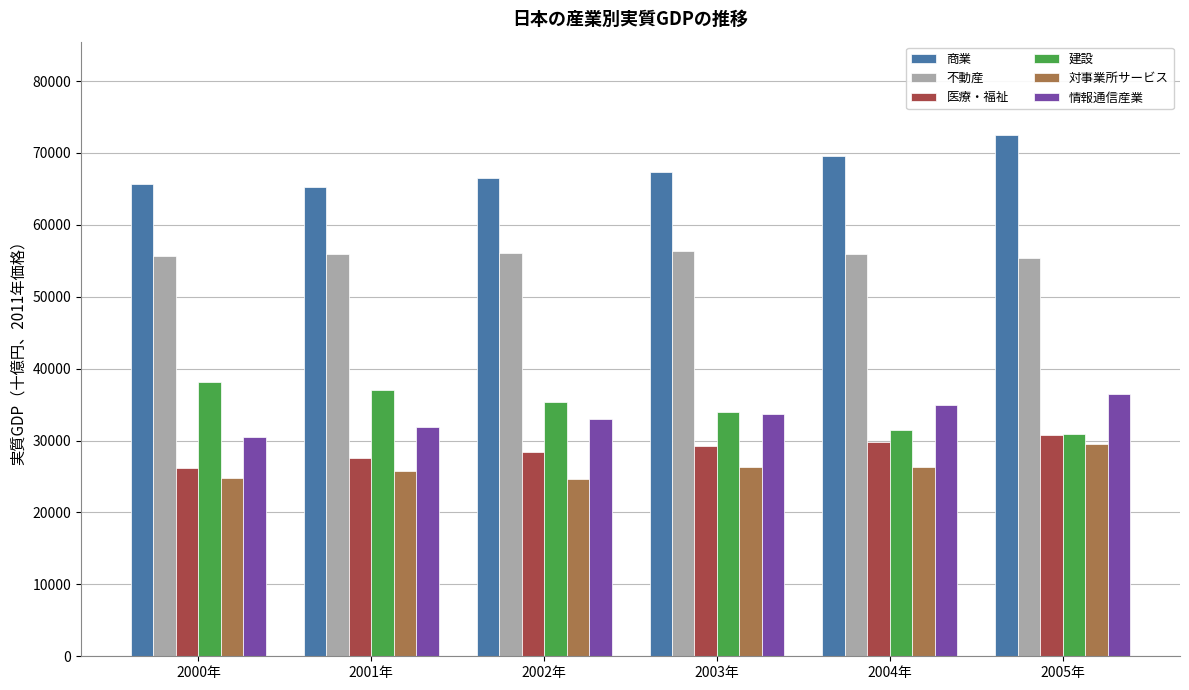

How many groups of bars are there?

6